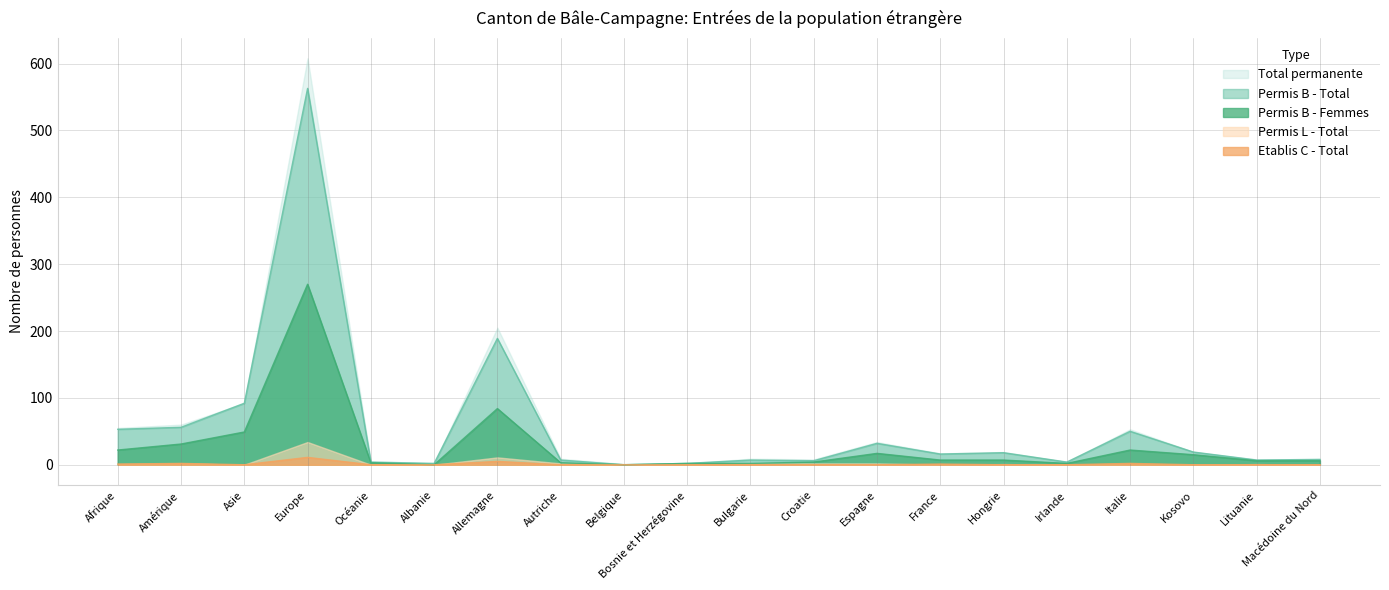

True or false: Permis B - Femmes has a value of 17 at Espagne.

True